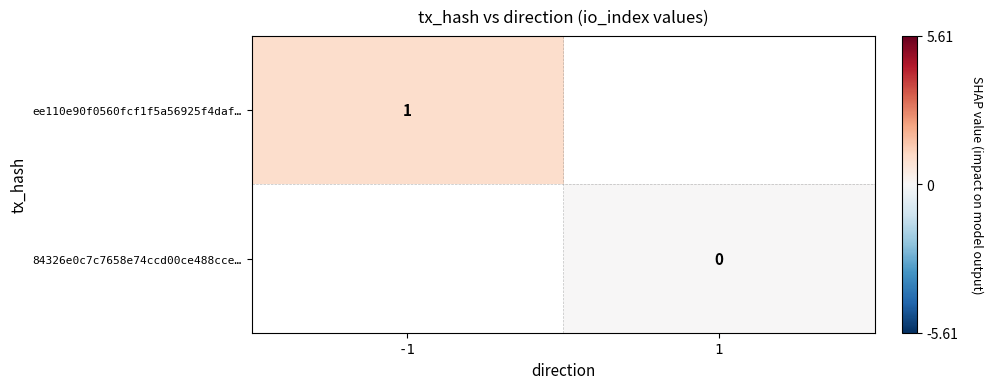

Rank the series by their average value, from highest to lowest.

ee110e90f0560fcf1f5a56925f4daf…, 84326e0c7c7658e74ccd00ce488cce…